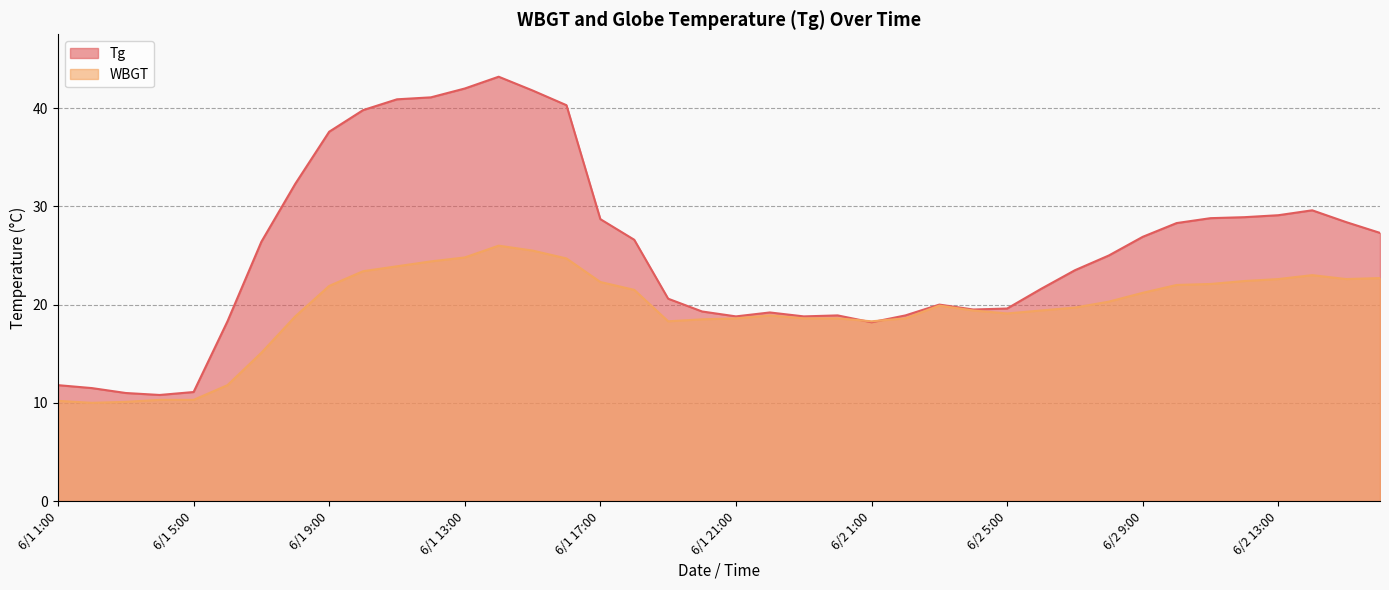

At which label is Tg closest to 27?

6/2 9:00